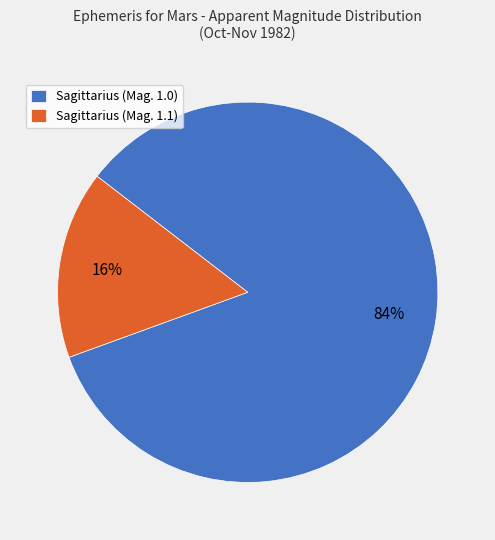

How many segments does this pie chart have?

2